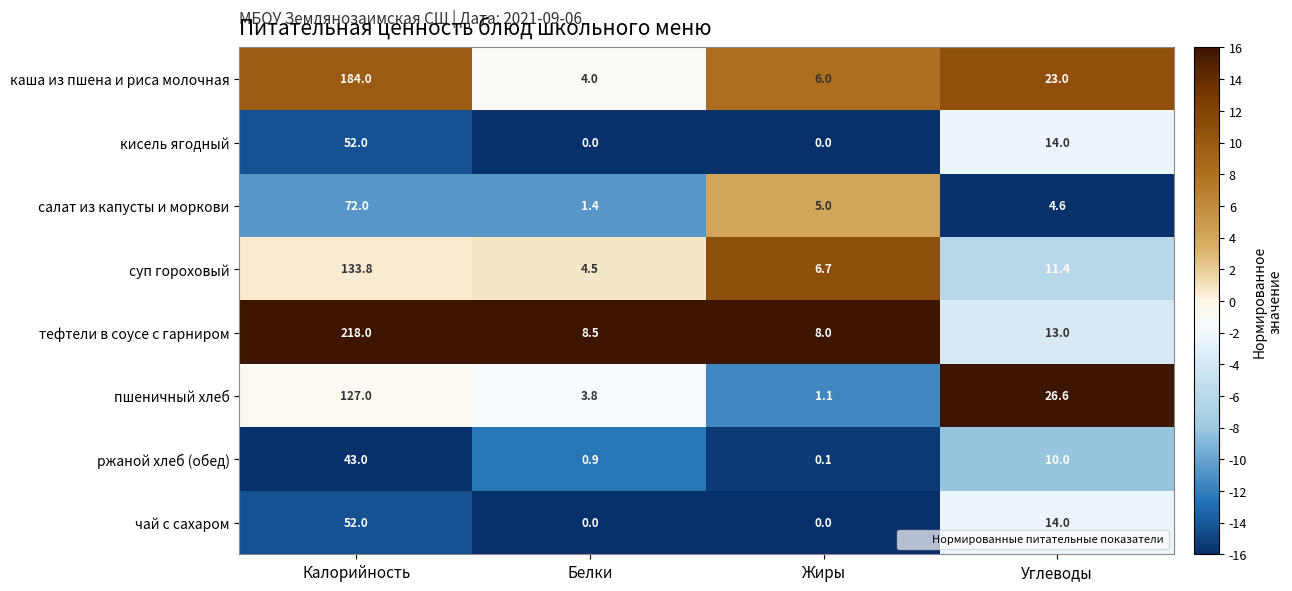

Which series has the largest range (max minus min)?

тефтели в соусе с гарниром